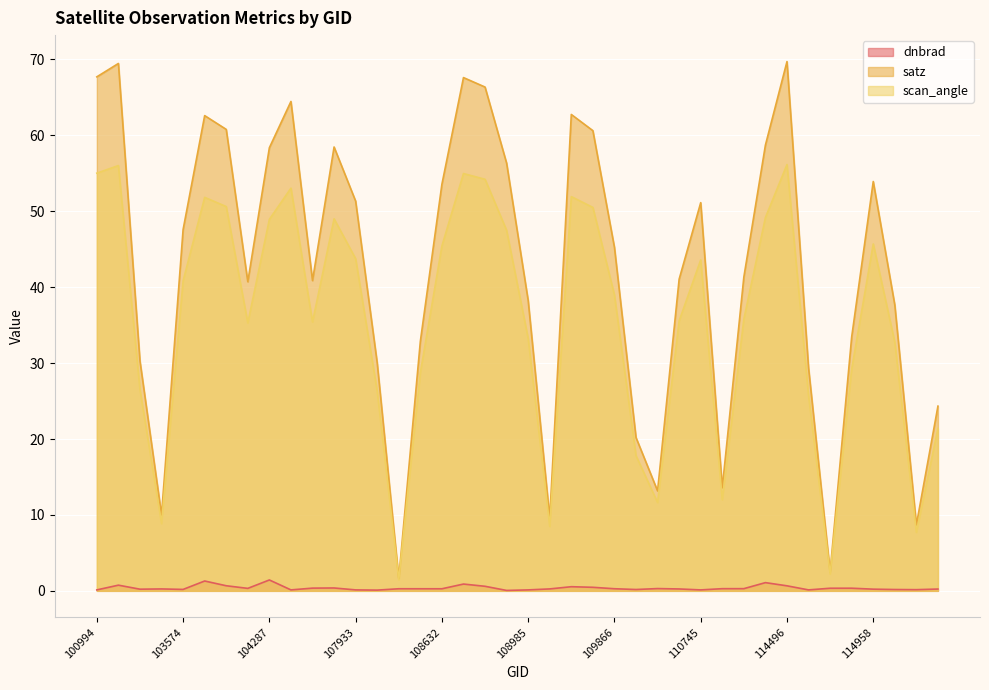

Reading left to right, extract all data points from this chart.

dnbrad: 0.1	0.7	0.2	0.3	0.2	1.3	0.7	0.3	1.4	0.1	0.4	0.4	0.1	0.1	0.3	0.3	0.3	0.9	0.6	0.1	0.1	0.3	0.5	0.5	0.3	0.2	0.3	0.2	0.1	0.3	0.3	1.1	0.7	0.1	0.3	0.3	0.2	0.2	0.2	0.2
satz: 67.7	69.5	30.3	10.0	47.6	62.6	60.8	40.7	58.4	64.5	40.9	58.5	51.3	30.0	1.6	32.9	53.6	67.6	66.4	56.3	38.3	9.6	62.8	60.6	45.3	20.2	13.2	41.1	51.1	13.6	41.3	58.7	69.7	29.4	2.5	33.4	53.9	37.6	8.7	24.3
scan_angle: 55.0	56.0	26.5	8.9	40.8	51.8	50.6	35.3	48.9	53.0	35.4	49.0	43.8	26.3	1.5	28.7	45.4	55.0	54.2	47.5	33.3	8.5	51.9	50.5	39.0	17.8	11.6	35.6	43.6	12.0	35.8	49.2	56.2	25.7	2.2	29.2	45.7	32.7	7.7	21.4